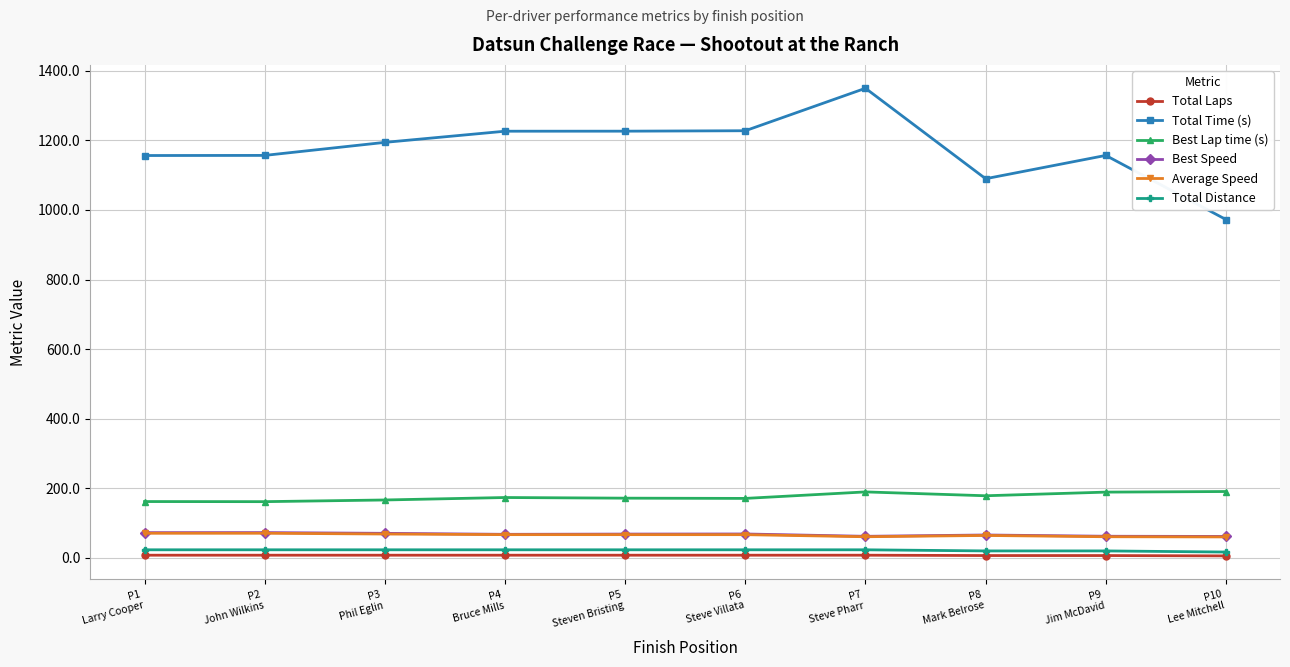

True or false: Best Speed and Total Time (s) cross at least once.

False